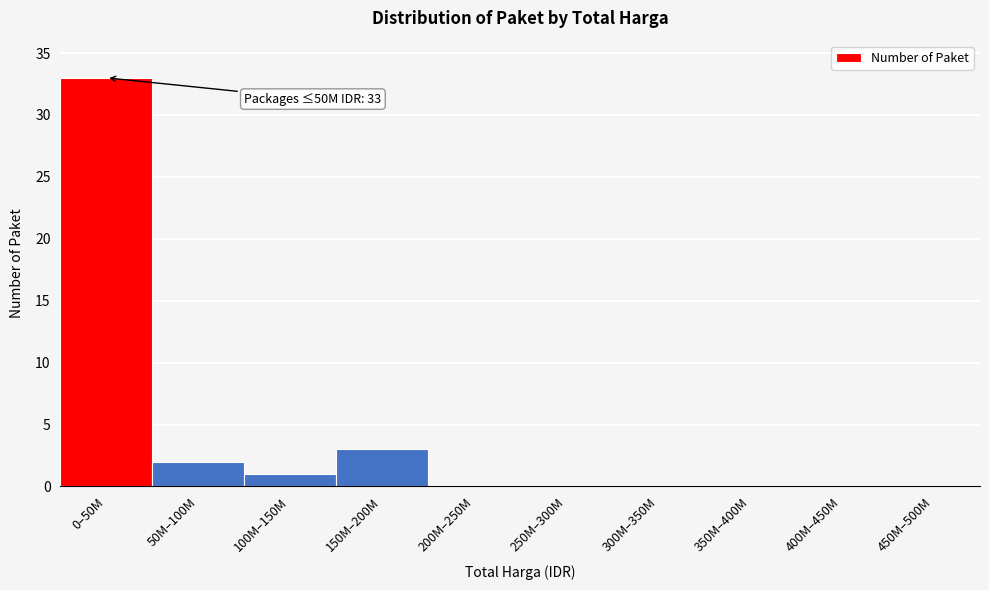

Reading right to left, transcribe all the data shown in this chart.

450M–500M=0	400M–450M=0	350M–400M=0	300M–350M=0	250M–300M=0	200M–250M=0	150M–200M=3	100M–150M=1	50M–100M=2	0–50M=33